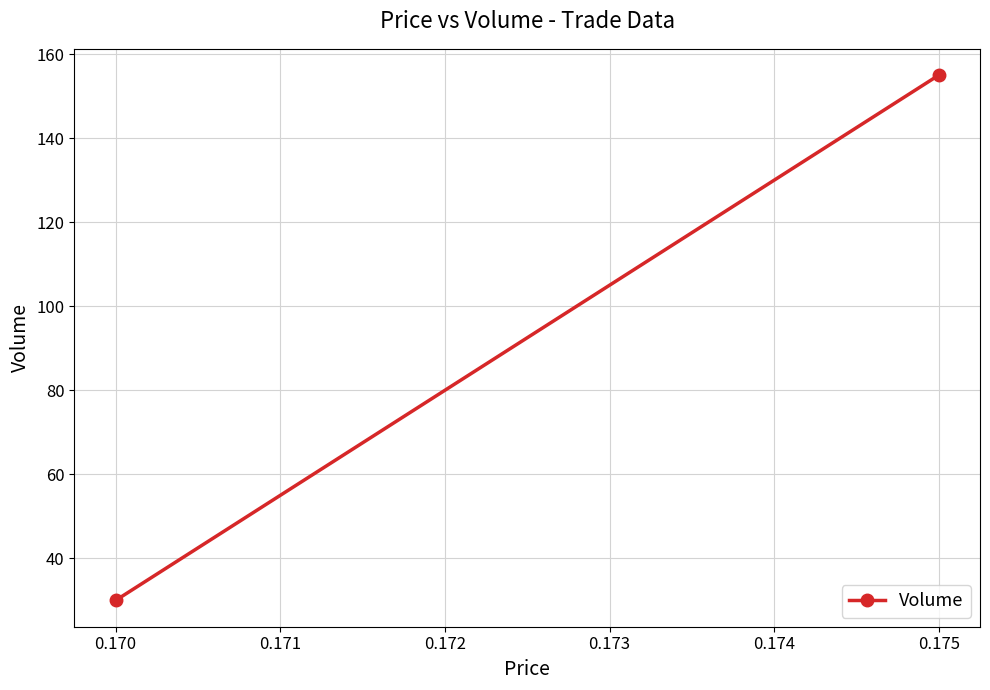

What is the difference between the maximum and minimum values?

125